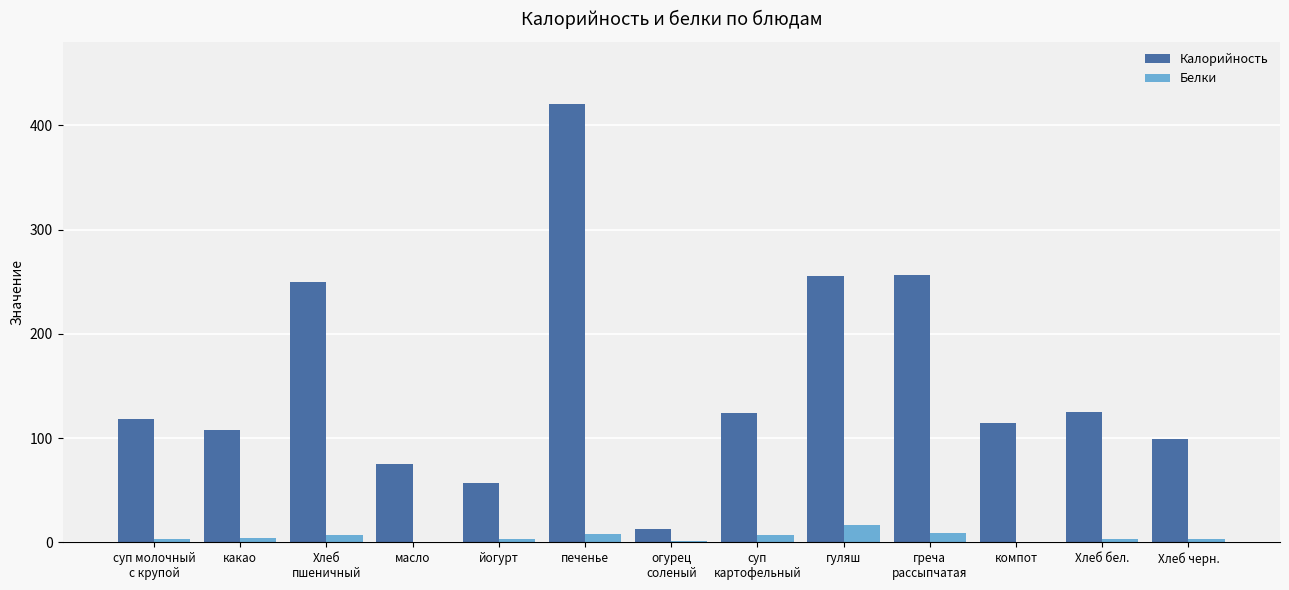

Which series changed the most between печенье and гуляш?

Калорийность